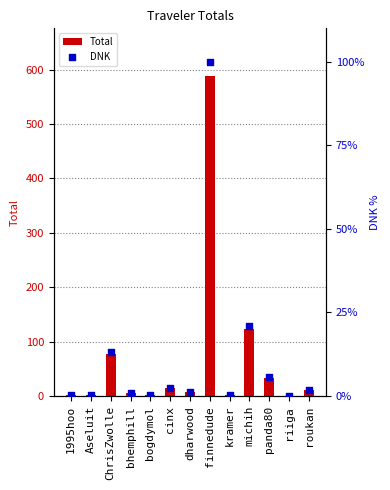

At which category is the sum across all series the highest?

finnedude